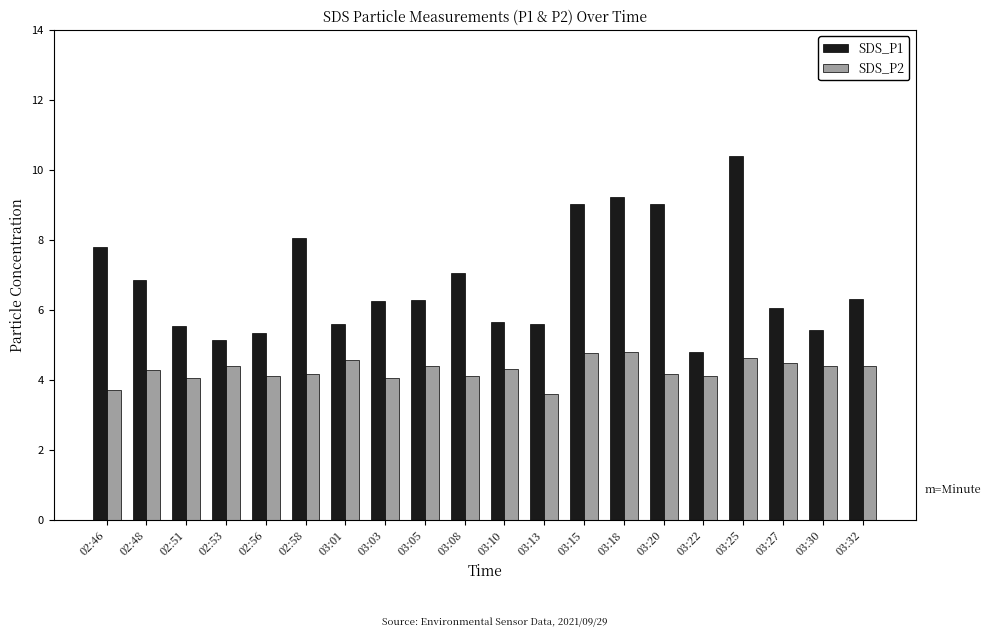

What is the minimum value for SDS_P1?

4.8